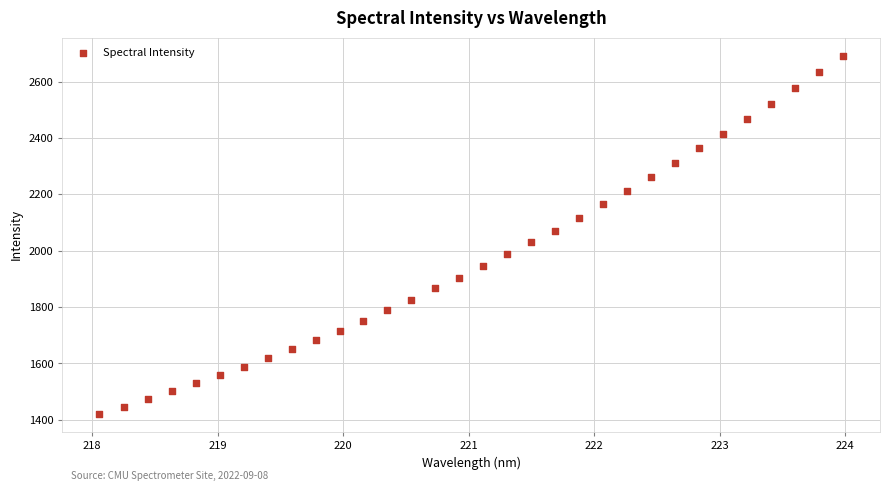

What is the range of Y values (max minus min)?

1270.2